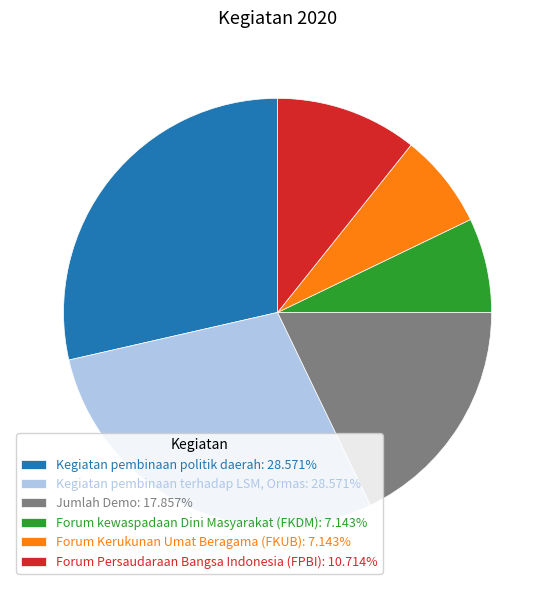

What is the ratio of the value at Jumlah Demo: 17.857% to the value at Kegiatan pembinaan terhadap LSM, Ormas: 28.571%?

0.6